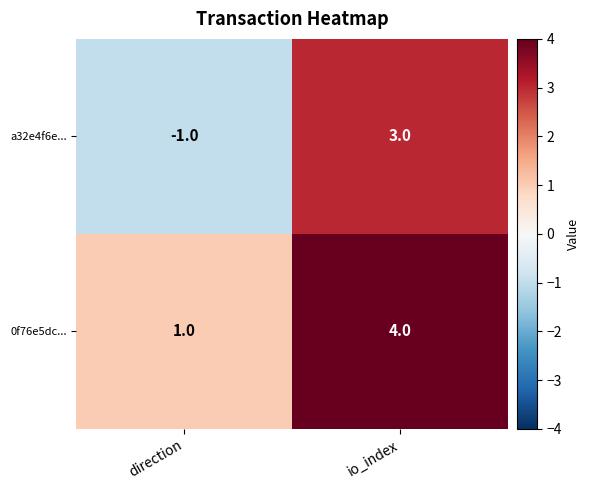

Which series has the largest total across all categories?

0f76e5dc...